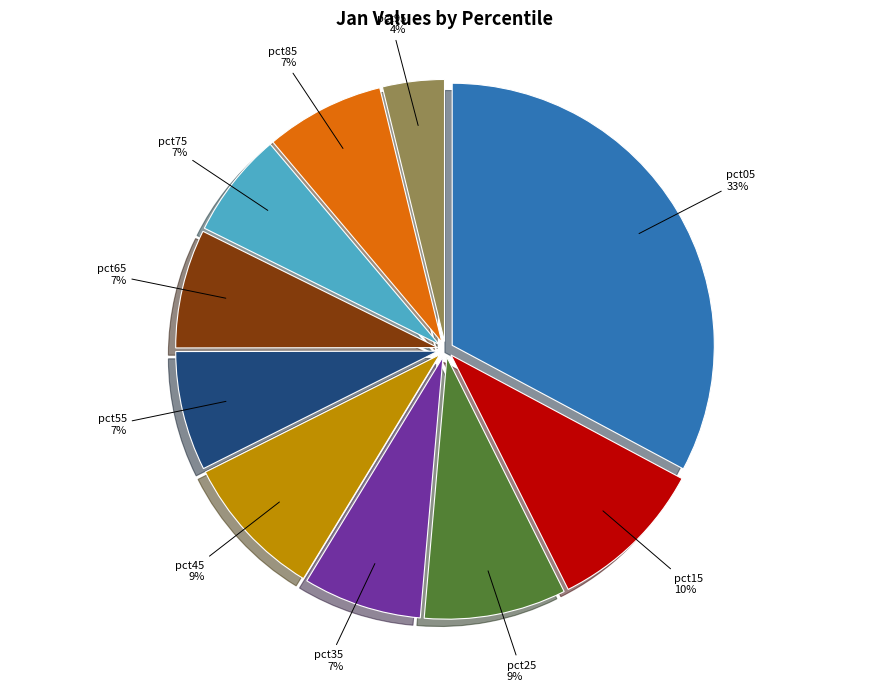

To the nearest percent, what is the average slice percentage?

10%